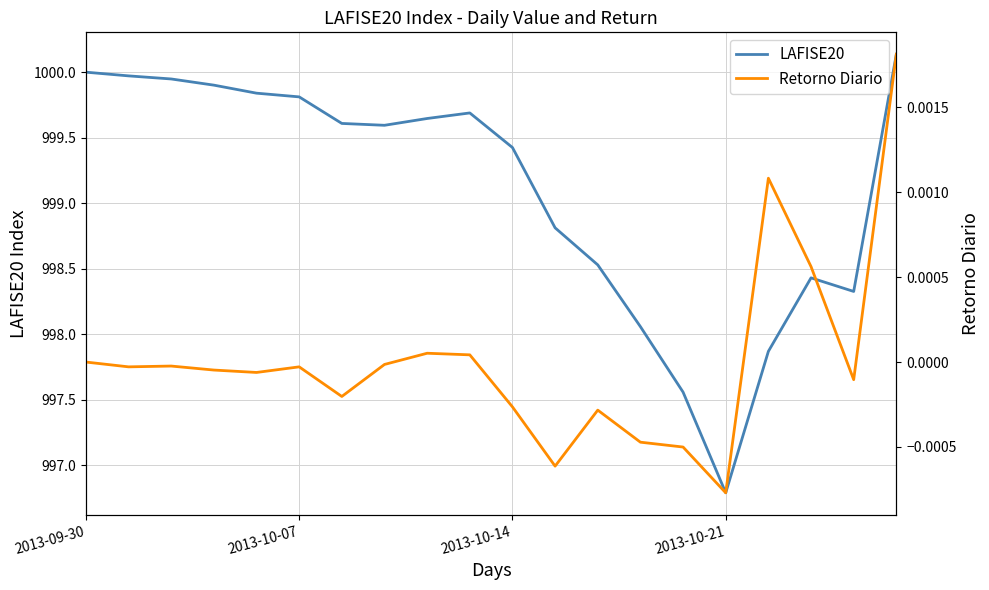

The Retorno Diario series shows -0.0 at 13. True or false?

False